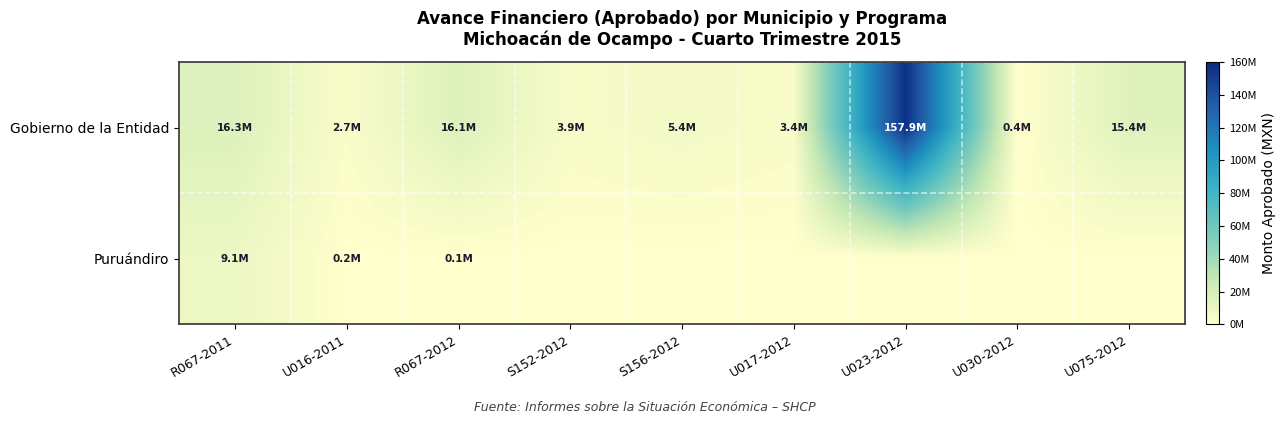

What is the total value across all series at U030-2012?

370000.0